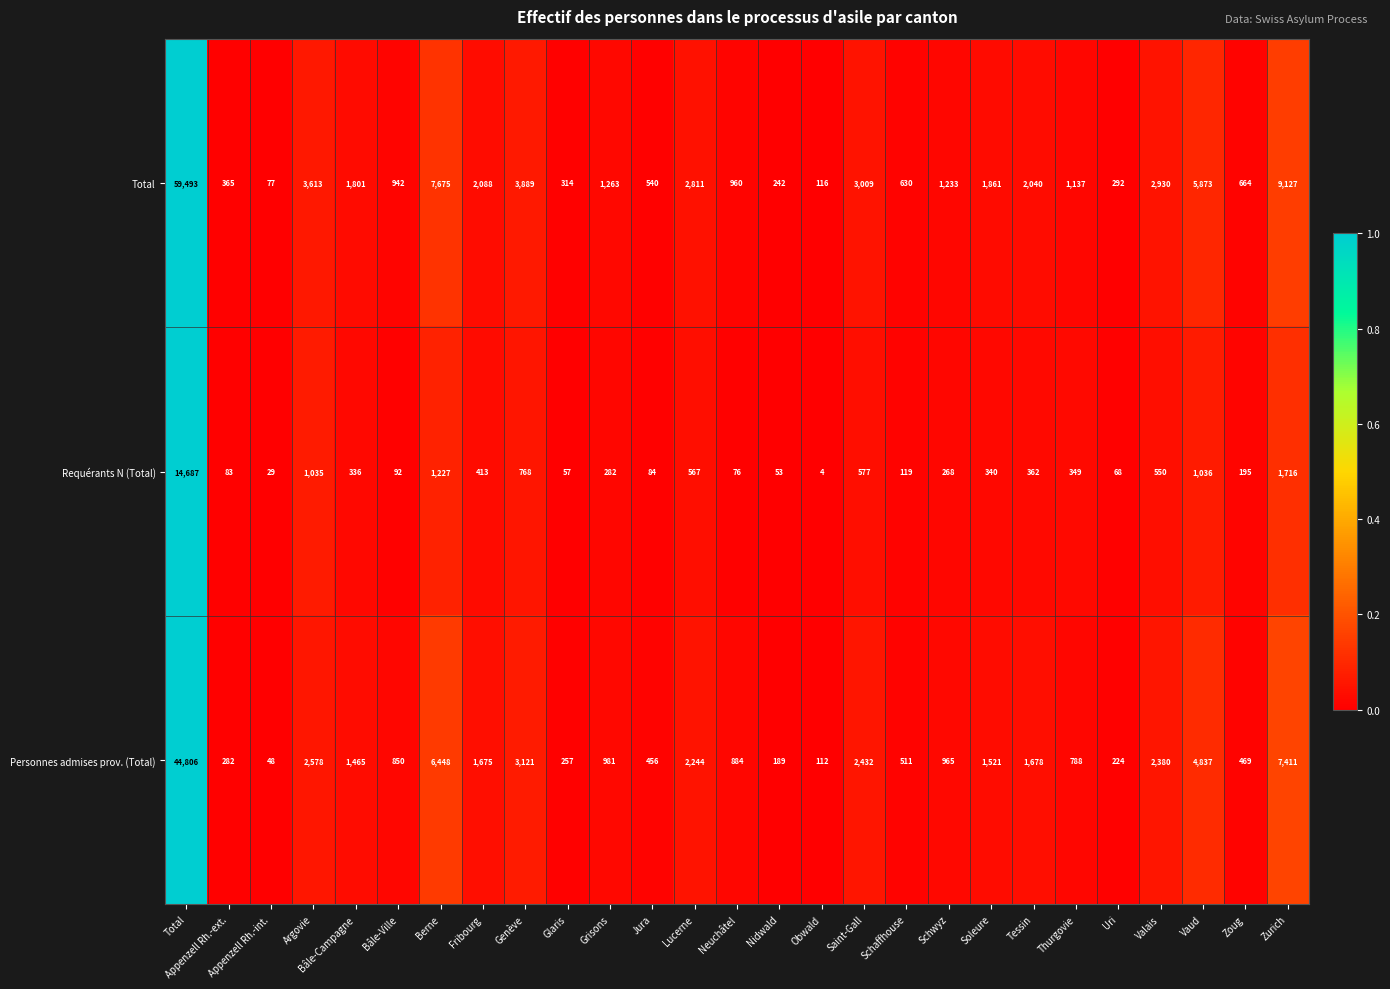

What is the difference between the Total values at Appenzell Rh.-int. and Grisons?

1186